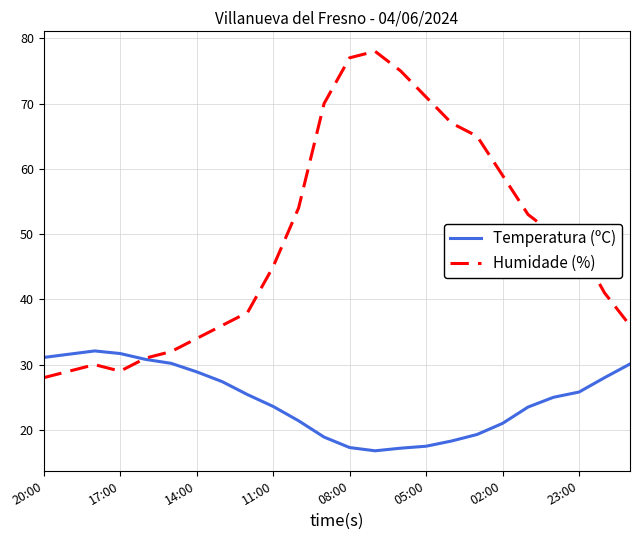

What is the difference between the maximum and minimum values in the Temperatura (ºC) series?

15.3